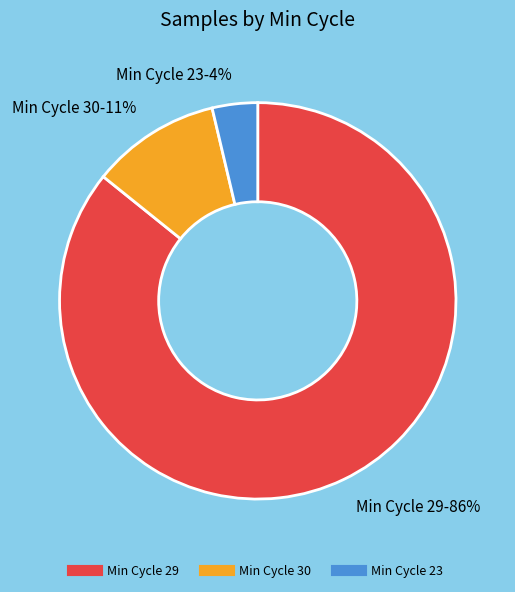

How many slices are in this pie chart?

3